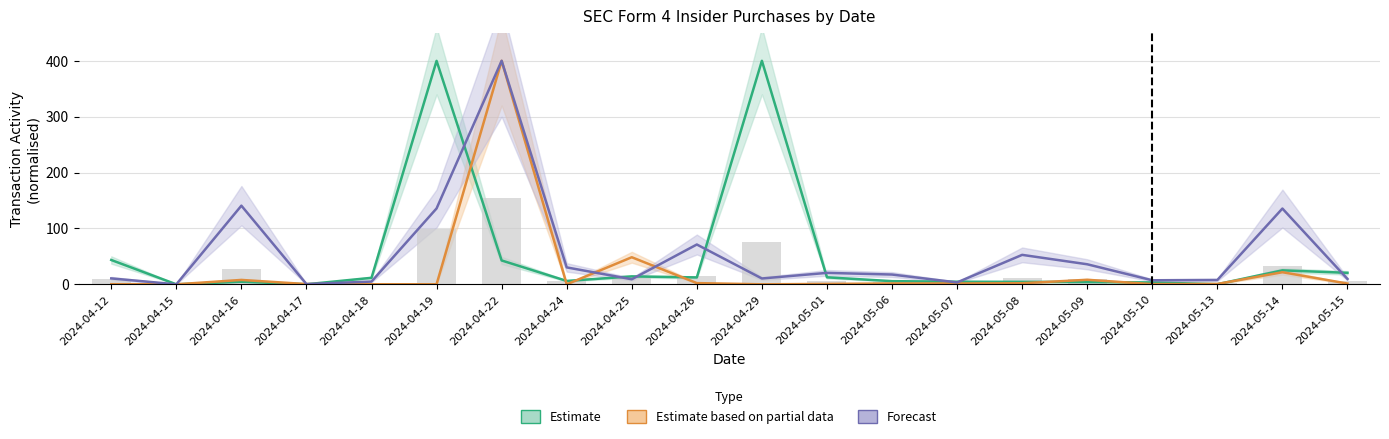

What is the difference between the Forecast values at 2024-05-13 and 2024-04-26?

63.5